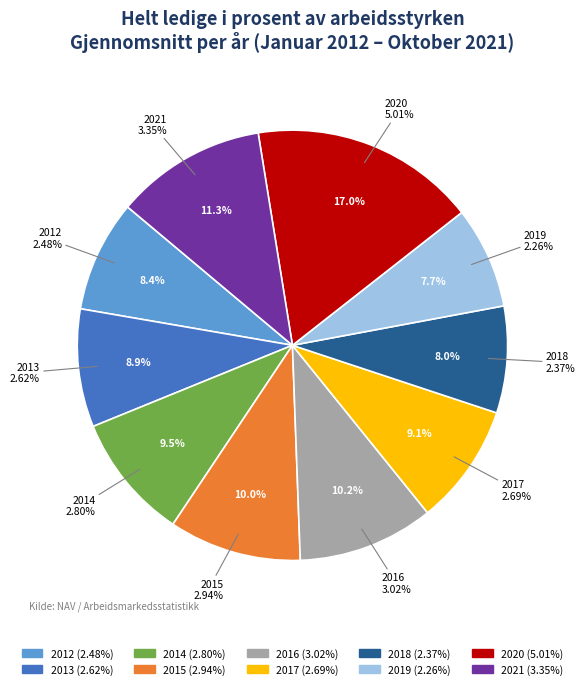

What is the total percentage of 2017 and 2012?

17.6%